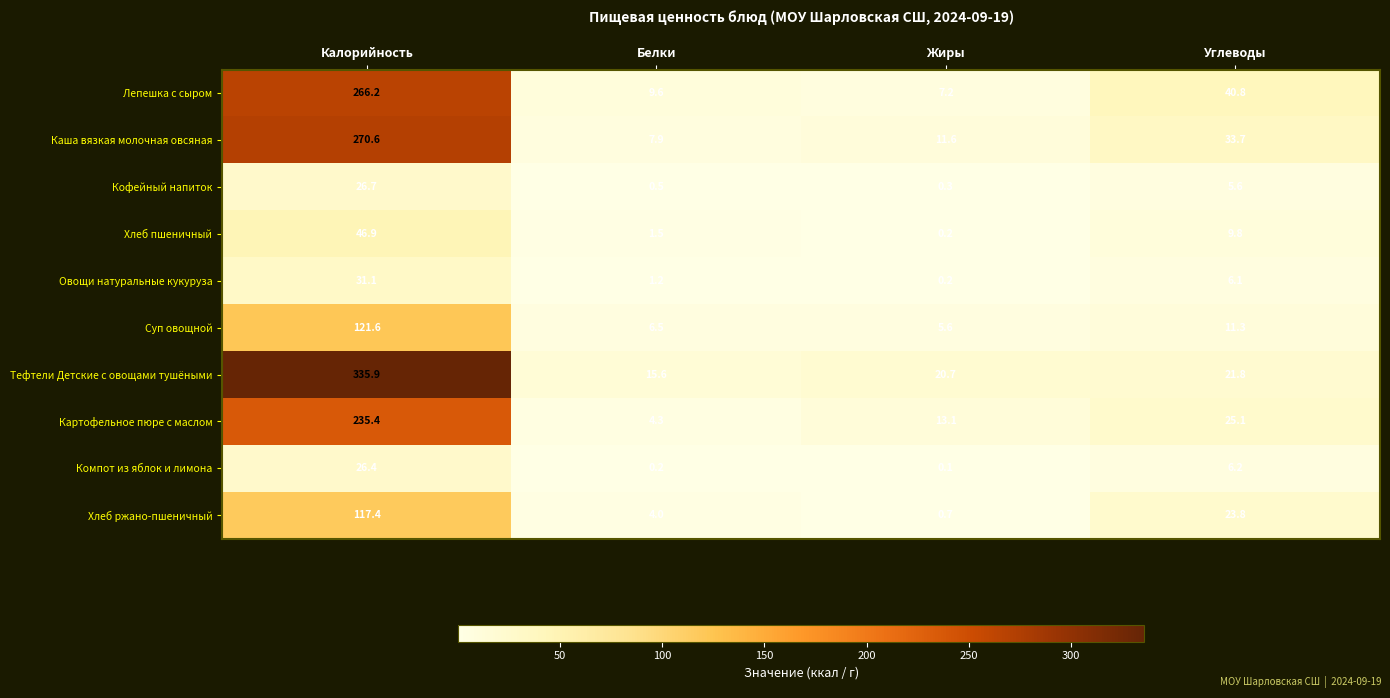

What is the sum of the Овощи натуральные кукуруза values at Белки and Жиры?

1.4